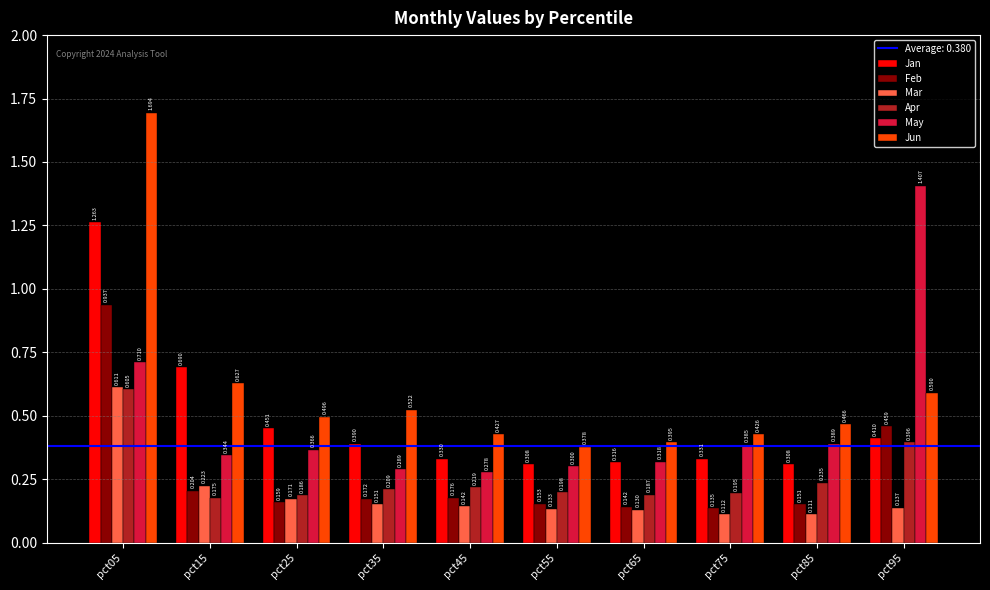

Where is May nearest to the value 0?

pct45